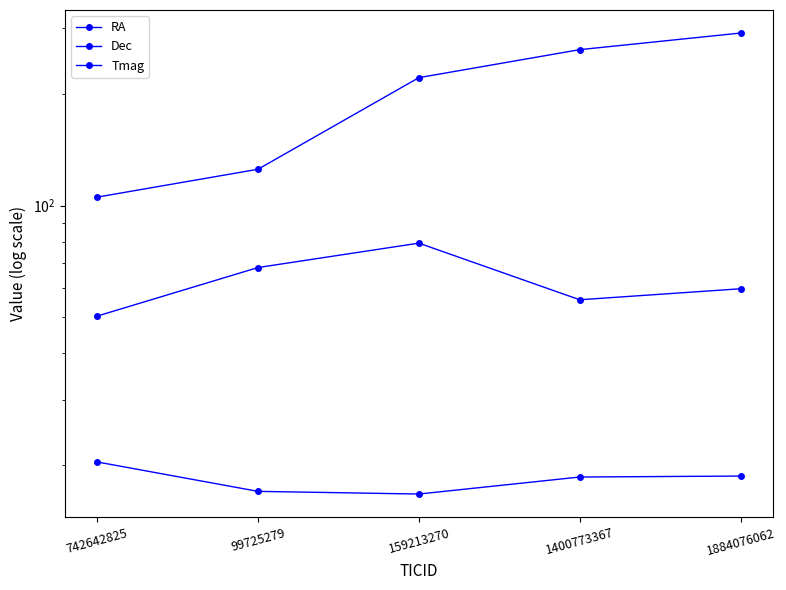

Which has a higher value, 159213270 or 99725279?

159213270